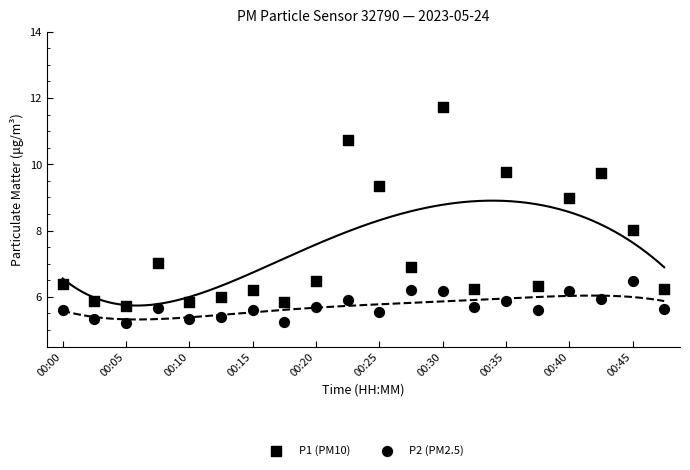

Which series reaches the maximum Y coordinate?

P1 (PM10)